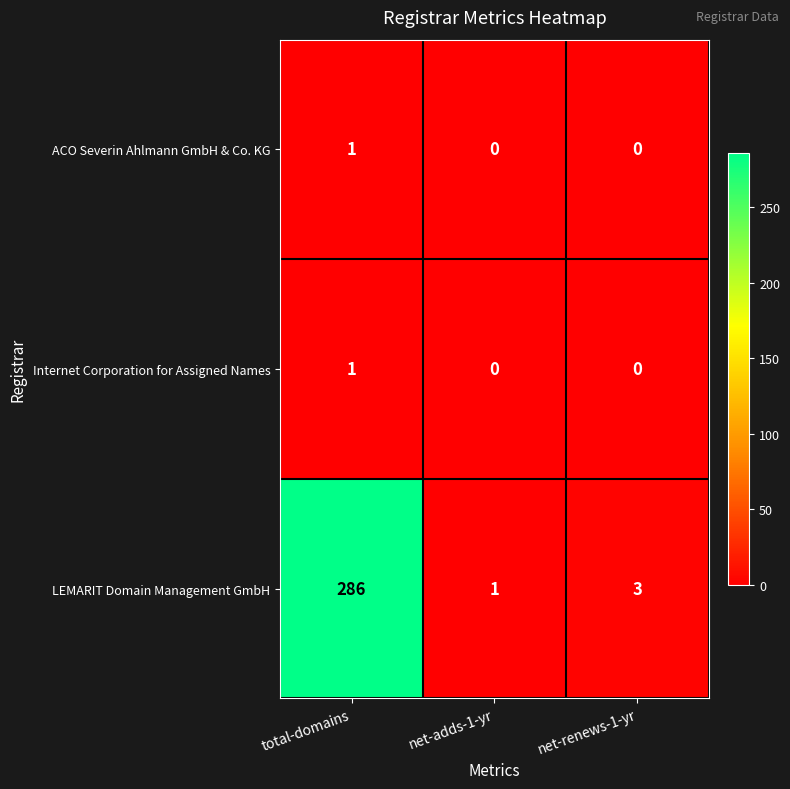

What is the total value across all series at net-renews-1-yr?

3